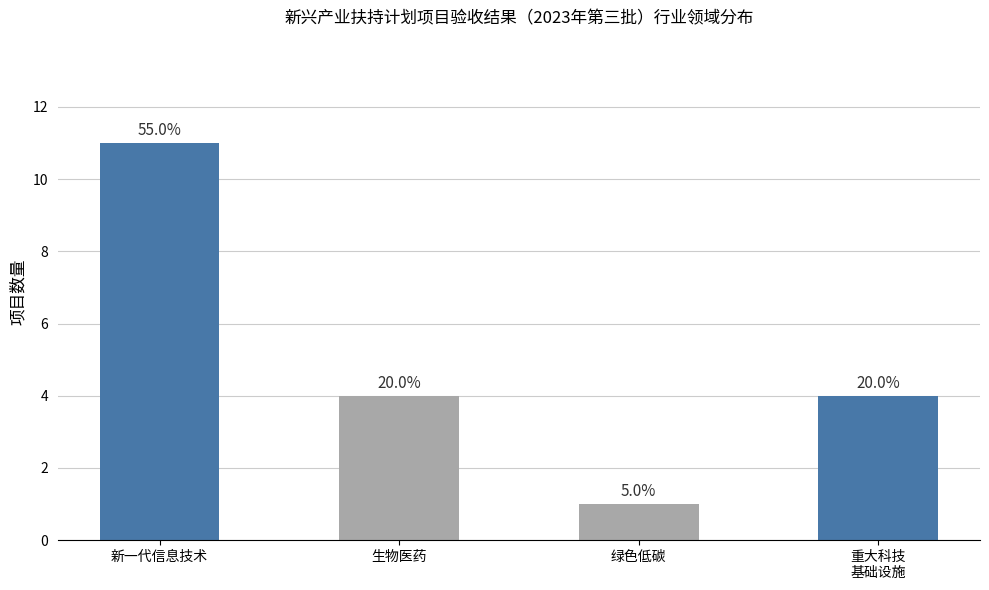

Reading left to right, transcribe all the data shown in this chart.

新一代信息技术=11	生物医药=4	绿色低碳=1	重大科技
基础设施=4